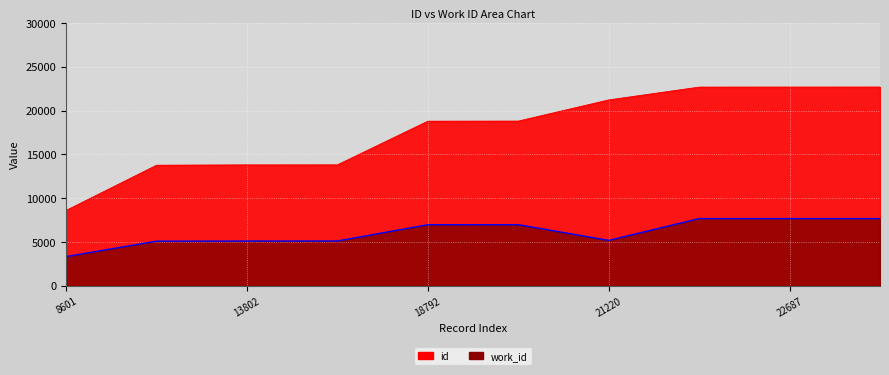

True or false: id and work_id cross at least once.

False